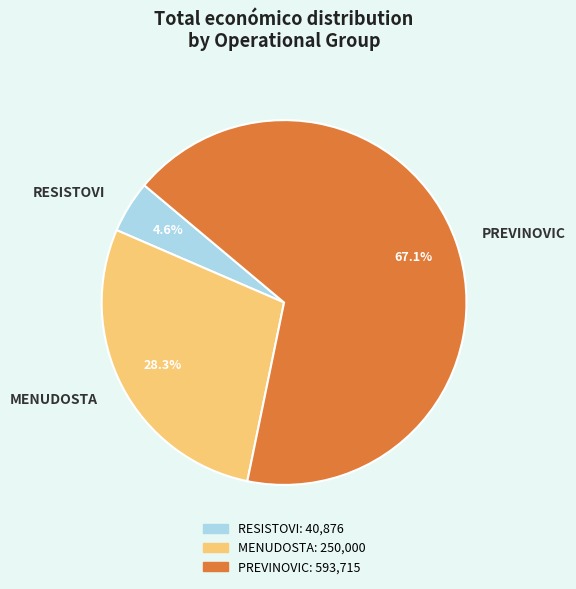

Rank the categories by value from lowest to highest.

RESISTOVI, MENUDOSTA, PREVINOVIC